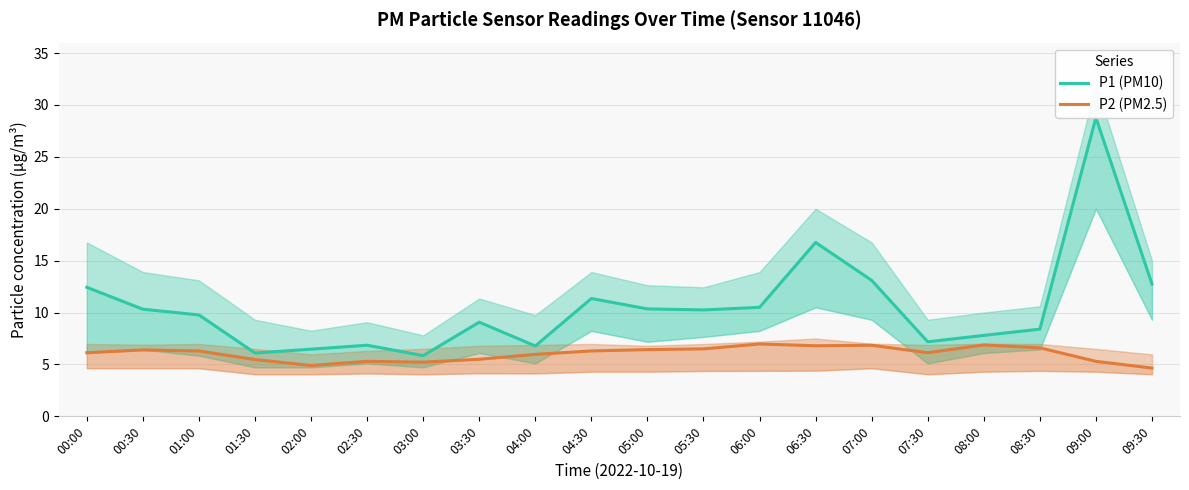

What is the label of the 4th point from the left?

01:30